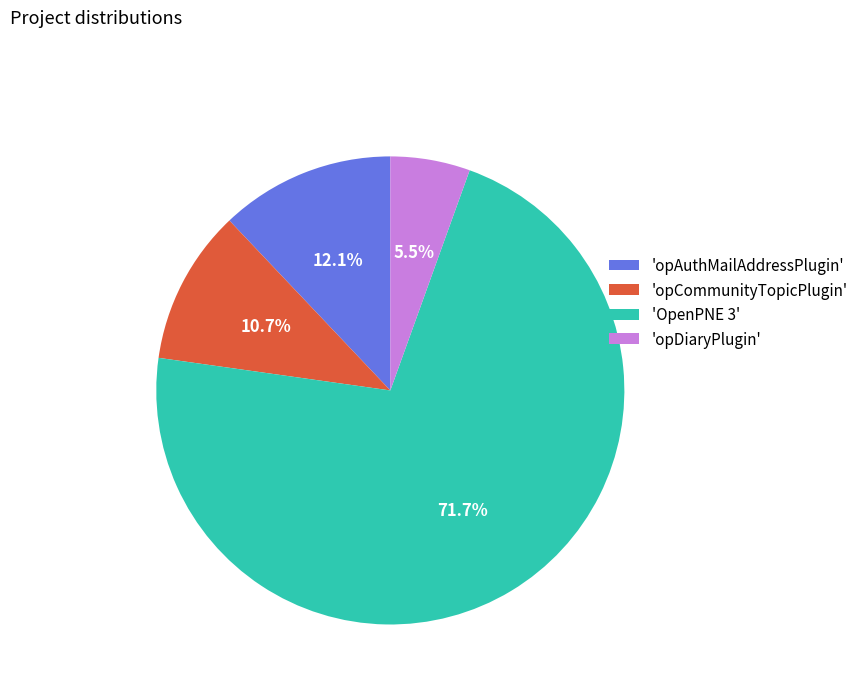

To the nearest percent, what is the average slice percentage?

25%